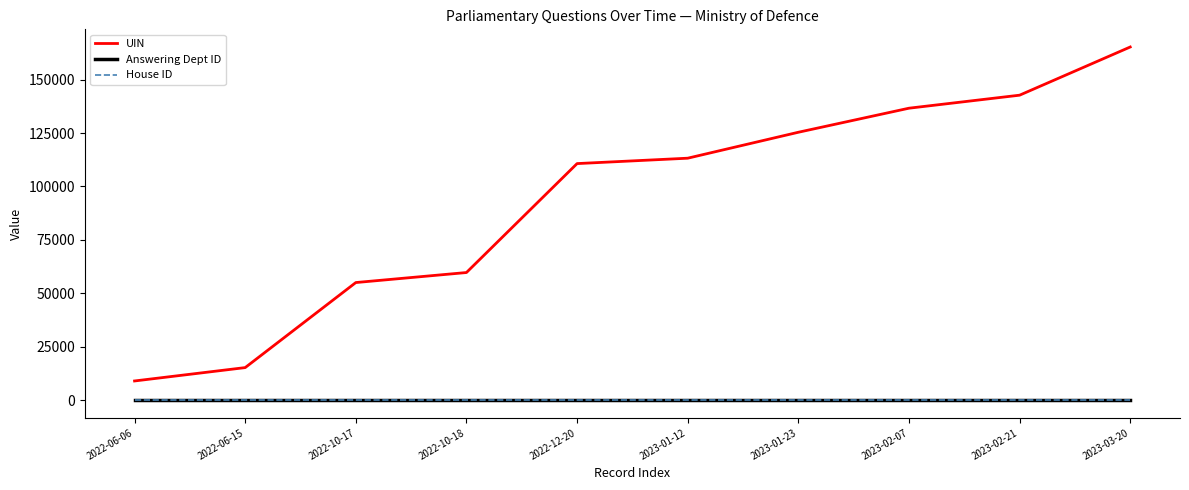

Where is UIN nearest to the value 87127?

2022-12-20